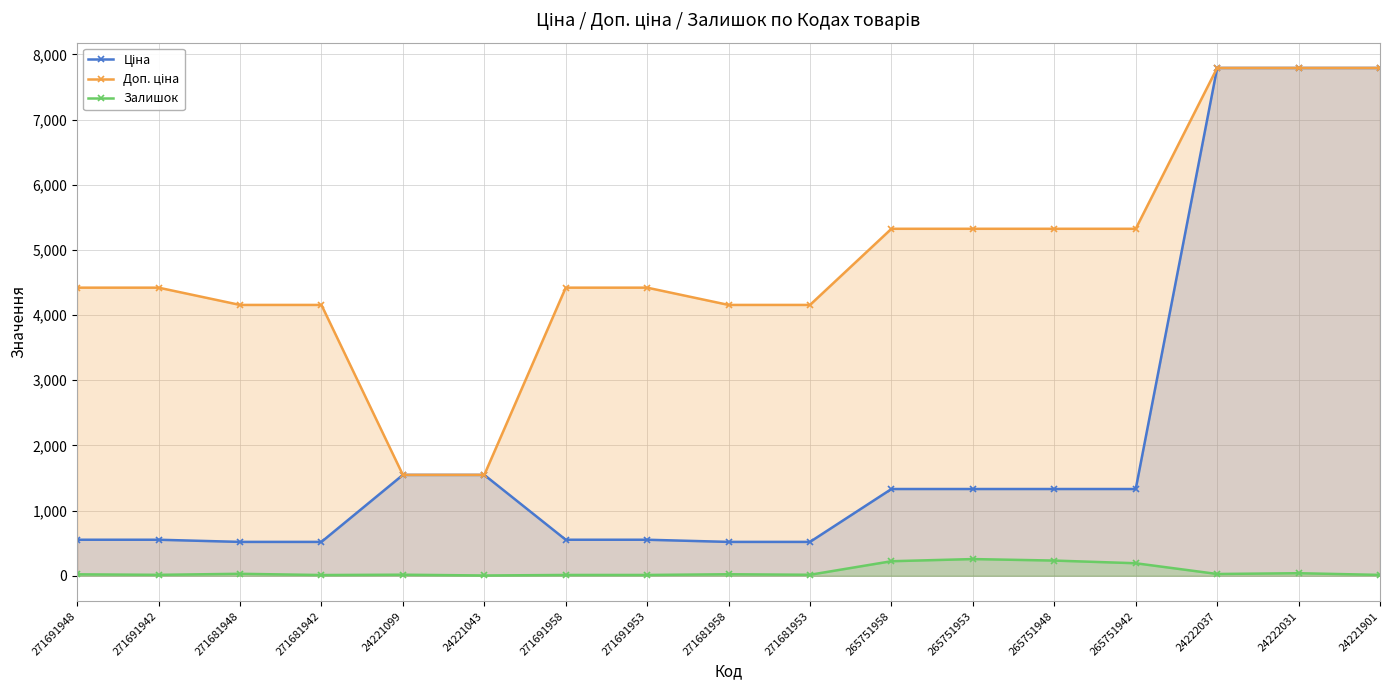

Reading left to right, what are all the values shown in this chart?

Ціна: 552.7	552.7	519.5	519.5	1547.7	1547.7	552.7	552.7	519.5	519.5	1331.2	1331.2	1331.2	1331.2	7792.9	7792.9	7792.9
Доп. ціна: 4421.4	4421.4	4156.3	4156.3	1548.0	1548.0	4421.4	4421.4	4156.3	4156.3	5324.9	5324.9	5324.9	5324.9	7792.9	7792.9	7792.9
Залишок: 22.0	14.0	30.0	11.0	16.0	4.0	12.0	12.0	23.0	15.0	223.0	256.0	233.0	192.0	27.0	39.0	13.0